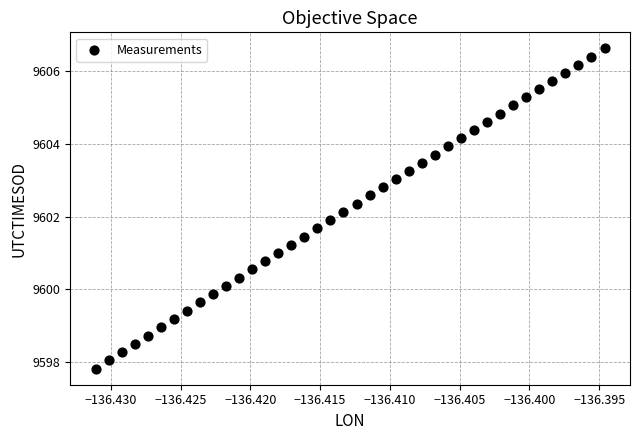

What is the range of Y values (max minus min)?

8.8